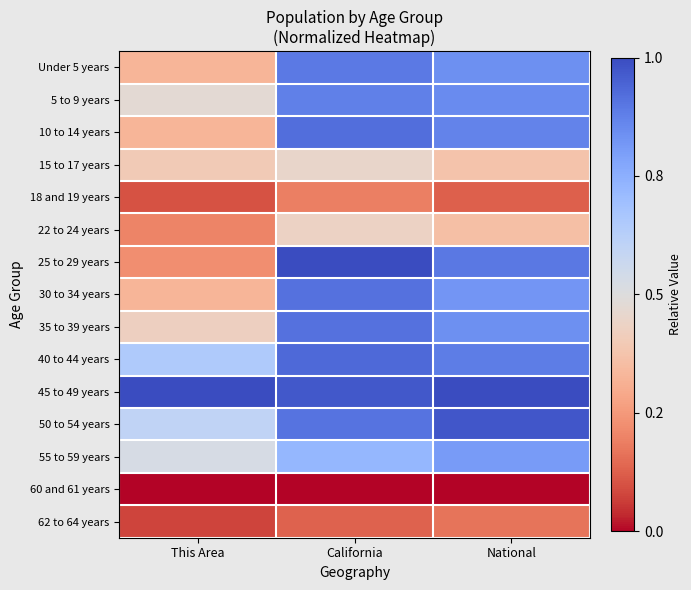

Which series has the largest total across all categories?

45 to 49 years